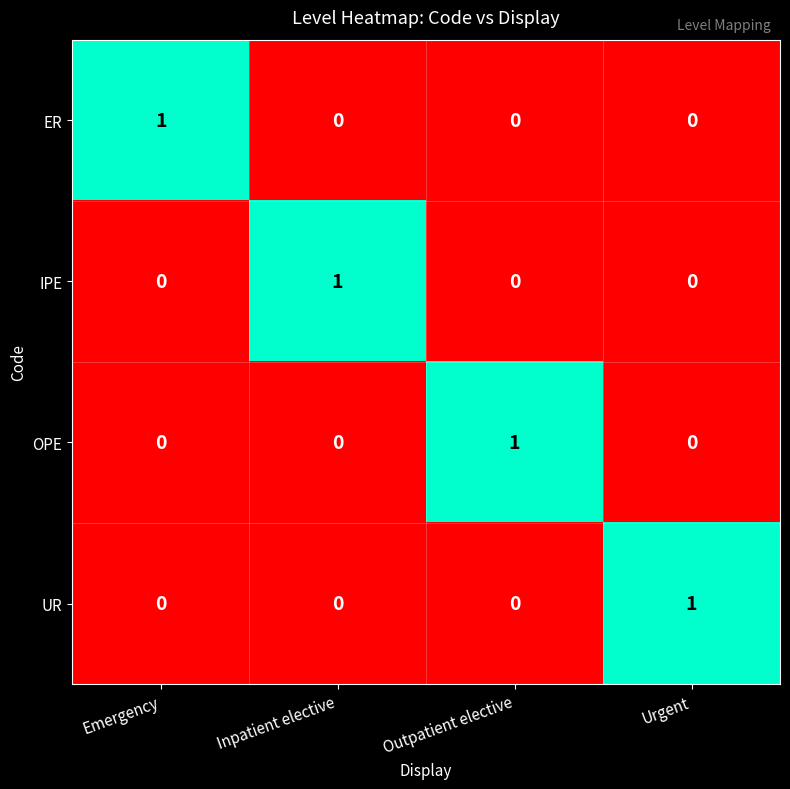

At how many categories does at least one series exceed 0?

4